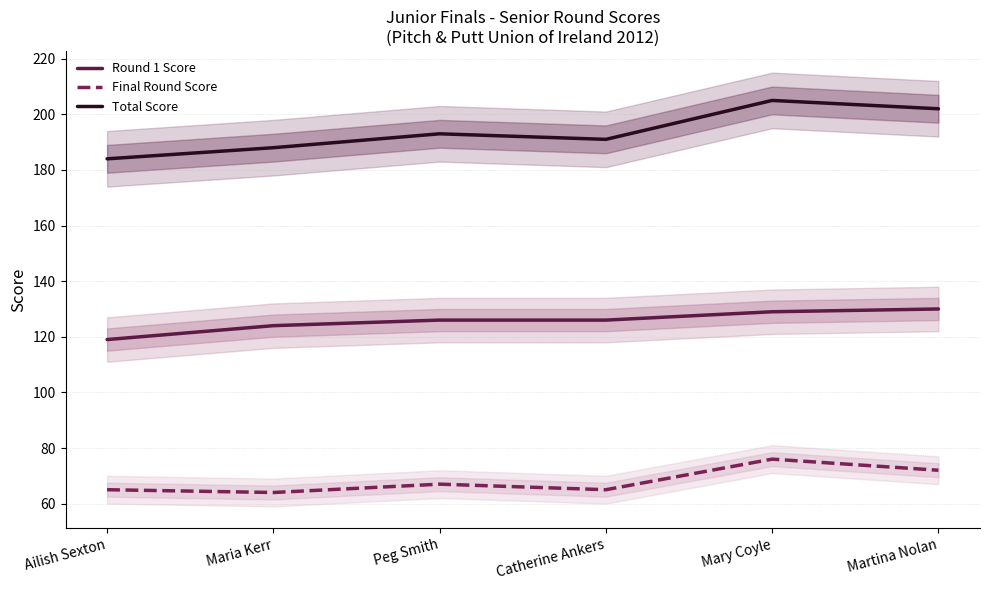

At how many categories does at least one series exceed 161?

6